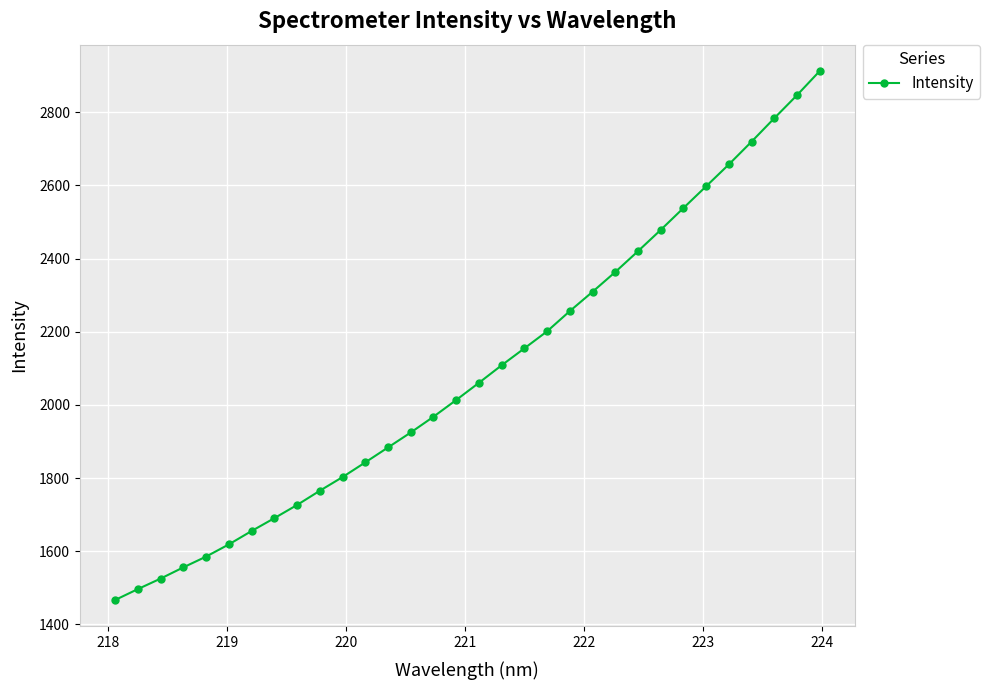

True or false: the data has more than 2 interior local peaks.

False